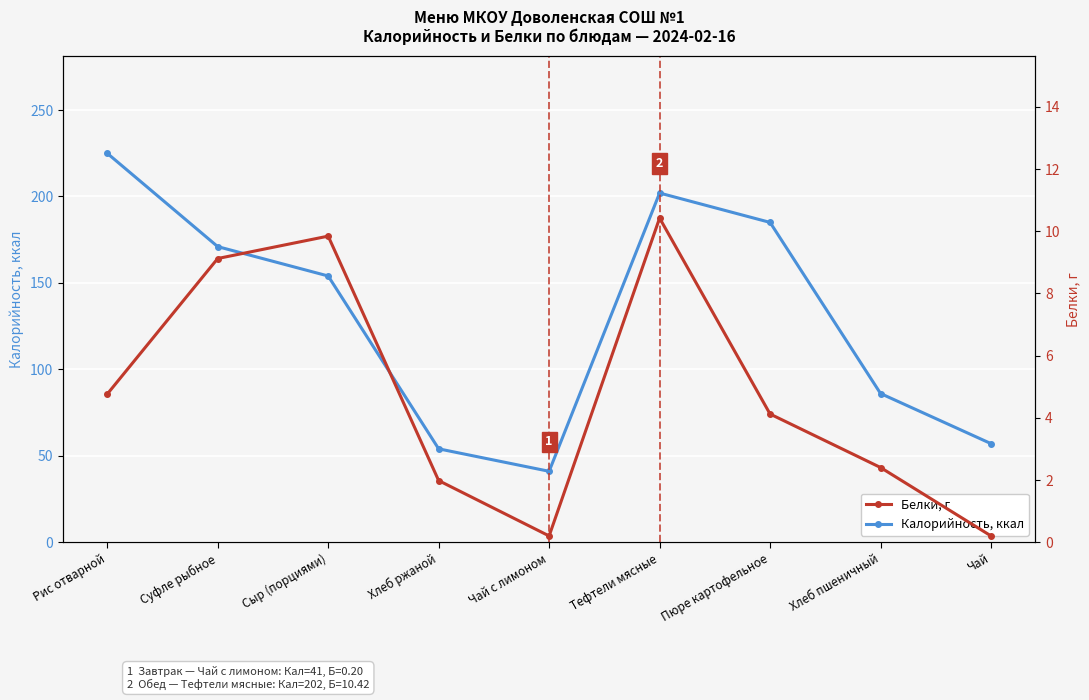

List the labels in order of Белки, г value, largest first.

Тефтели мясные, Сыр (порциями), Суфле рыбное, Рис отварной, Пюре картофельное, Хлеб пшеничный, Хлеб ржаной, Чай с лимоном, Чай